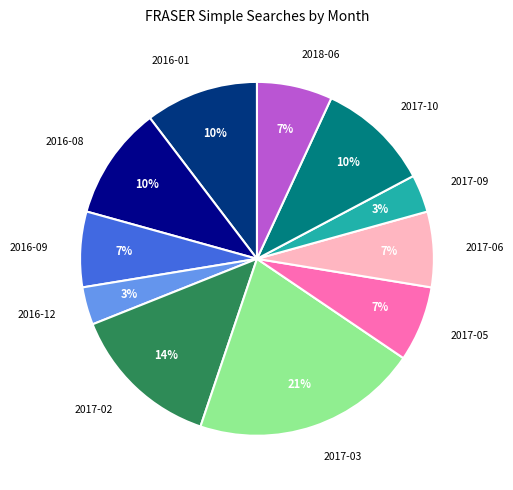

What is the largest slice in the pie chart?

2017-03